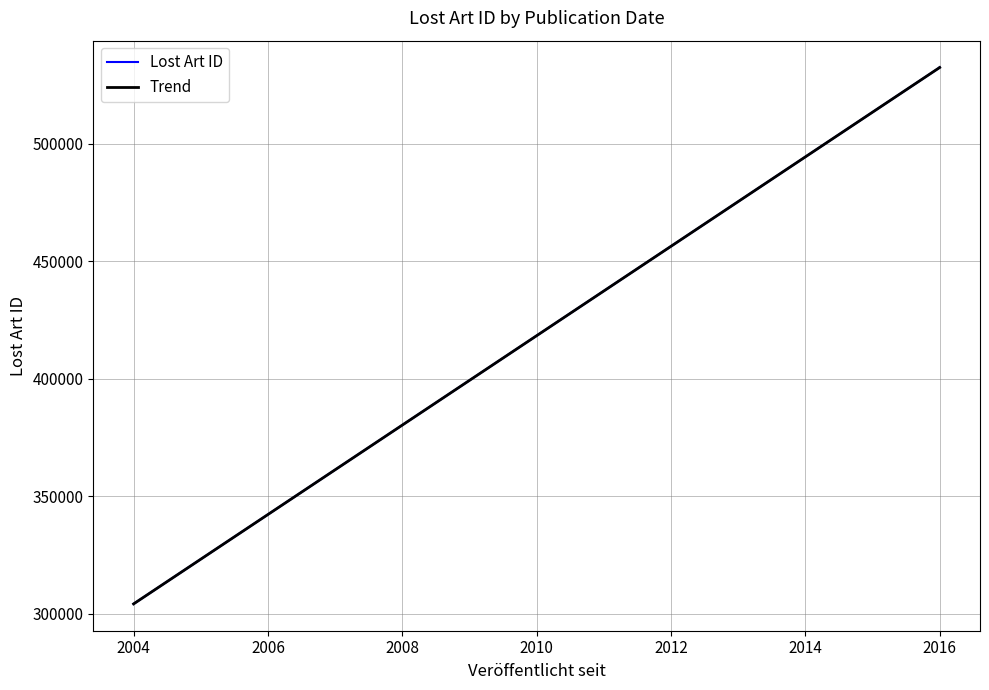

What is the highest value of the Trend series?

532411.7